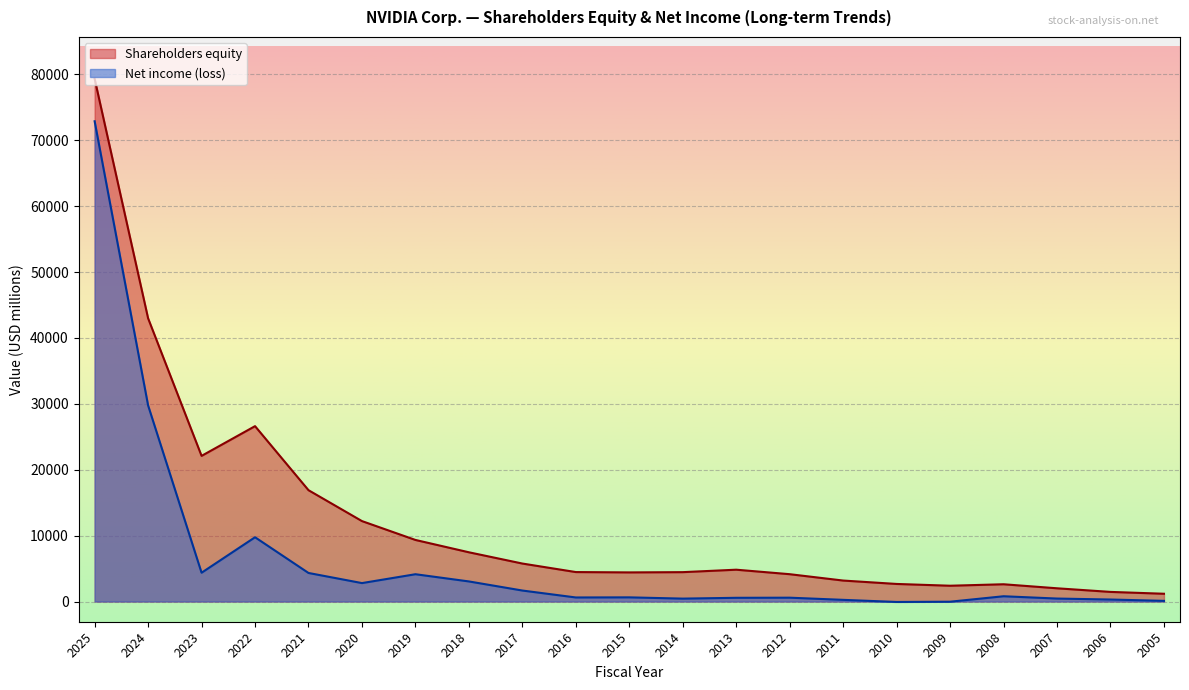

The value of Net income (loss) at 2007 is 449. True or false?

True